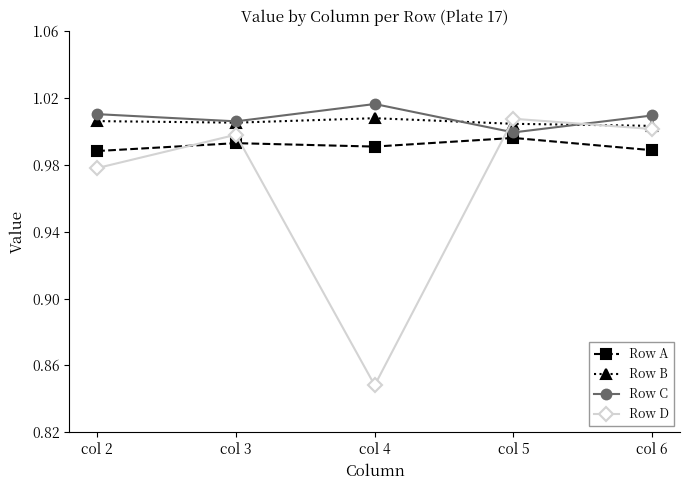

Is it true that Row D equals 1.4 at col 2?

False